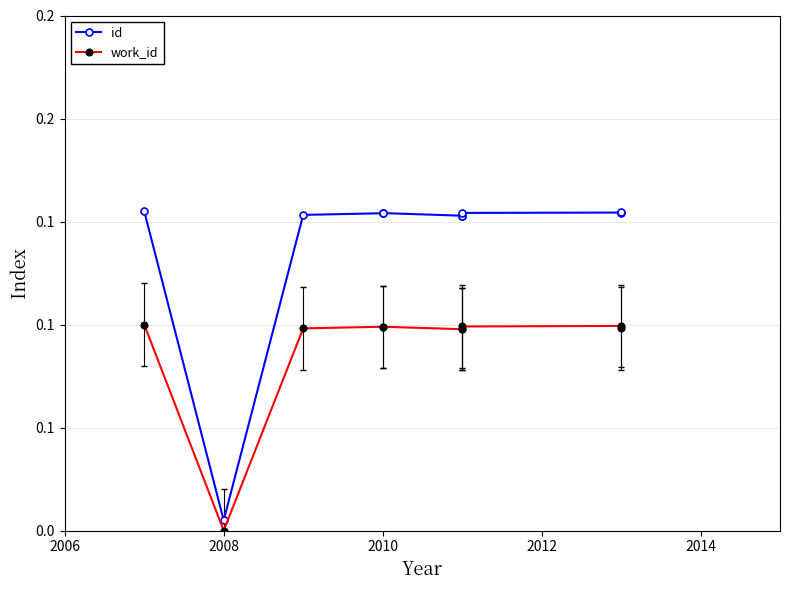

How many lines are shown in the chart?

2